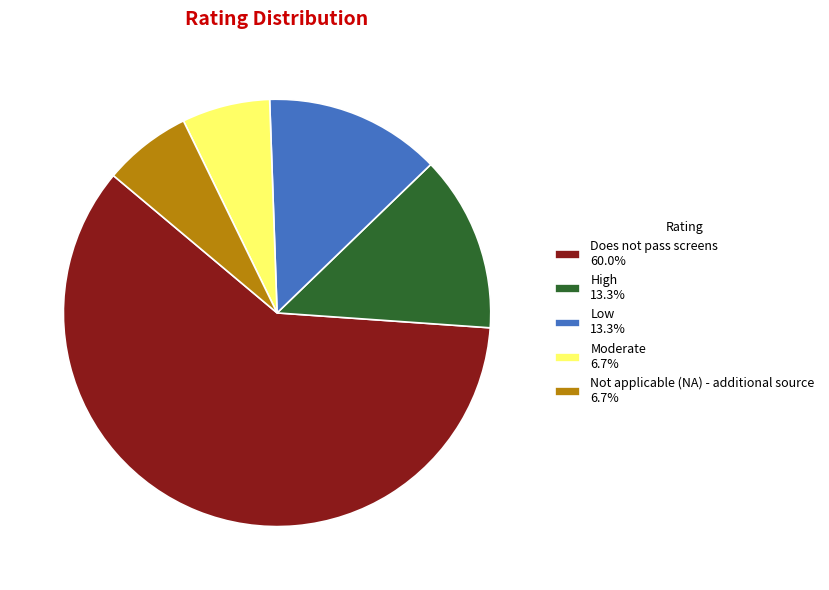

The Moderate slice represents 7% of the pie. True or false?

True